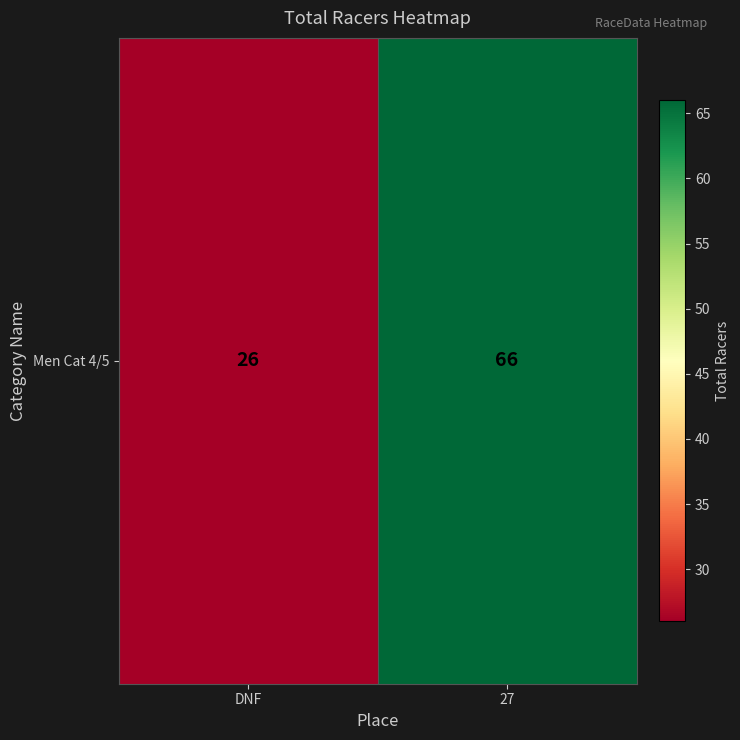

Reading left to right, extract all data points from this chart.

26	66